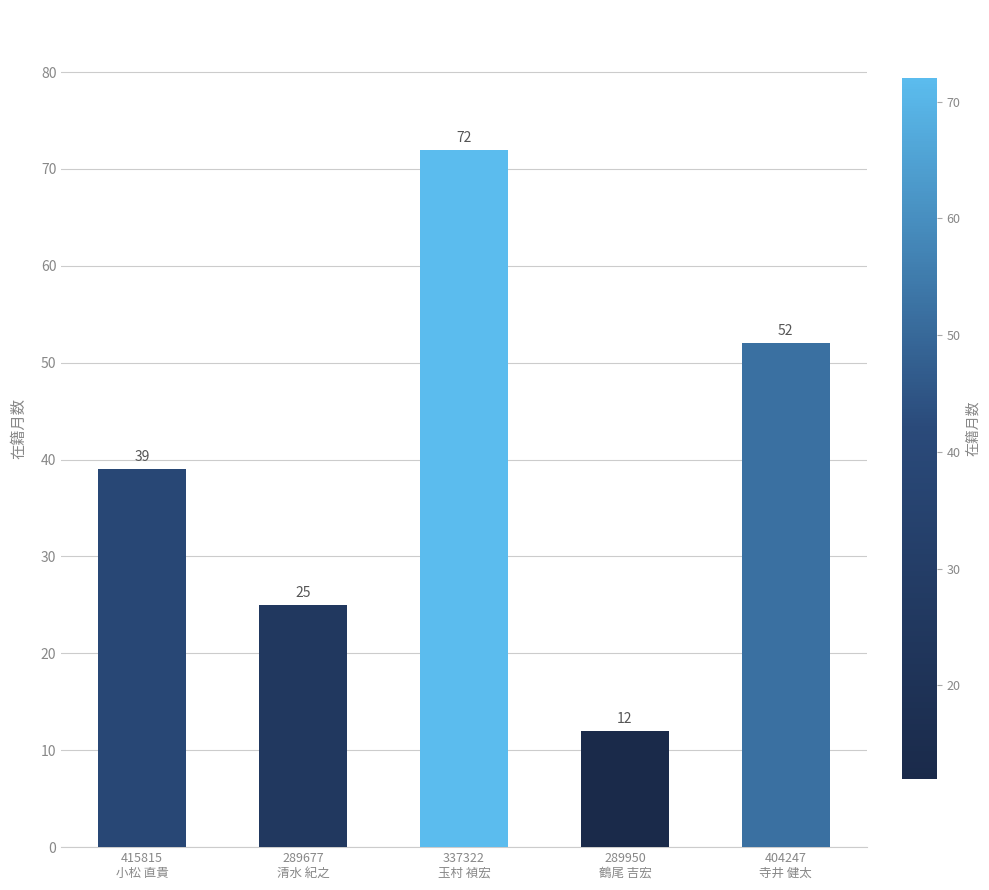

Rank the categories by value from highest to lowest.

337322
玉村 禎宏, 404247
寺井 健太, 415815
小松 直貴, 289677
清水 紀之, 289950
鶴尾 吉宏